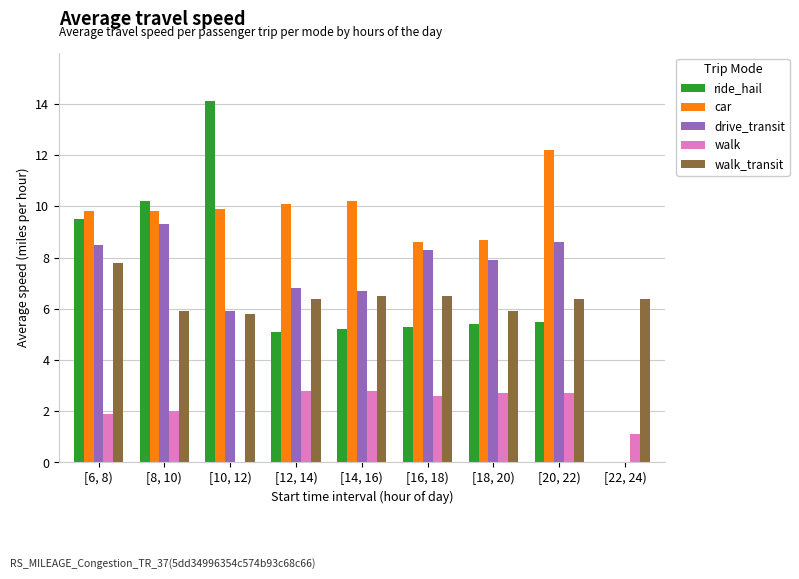

Reading left to right, list all the values displayed in this chart.

ride_hail: 9.5	10.2	14.1	5.1	5.2	5.3	5.4	5.5	0.0
car: 9.8	9.8	9.9	10.1	10.2	8.6	8.7	12.2	0.0
drive_transit: 8.5	9.3	5.9	6.8	6.7	8.3	7.9	8.6	0.0
walk: 1.9	2.0	0.0	2.8	2.8	2.6	2.7	2.7	1.1
walk_transit: 7.8	5.9	5.8	6.4	6.5	6.5	5.9	6.4	6.4